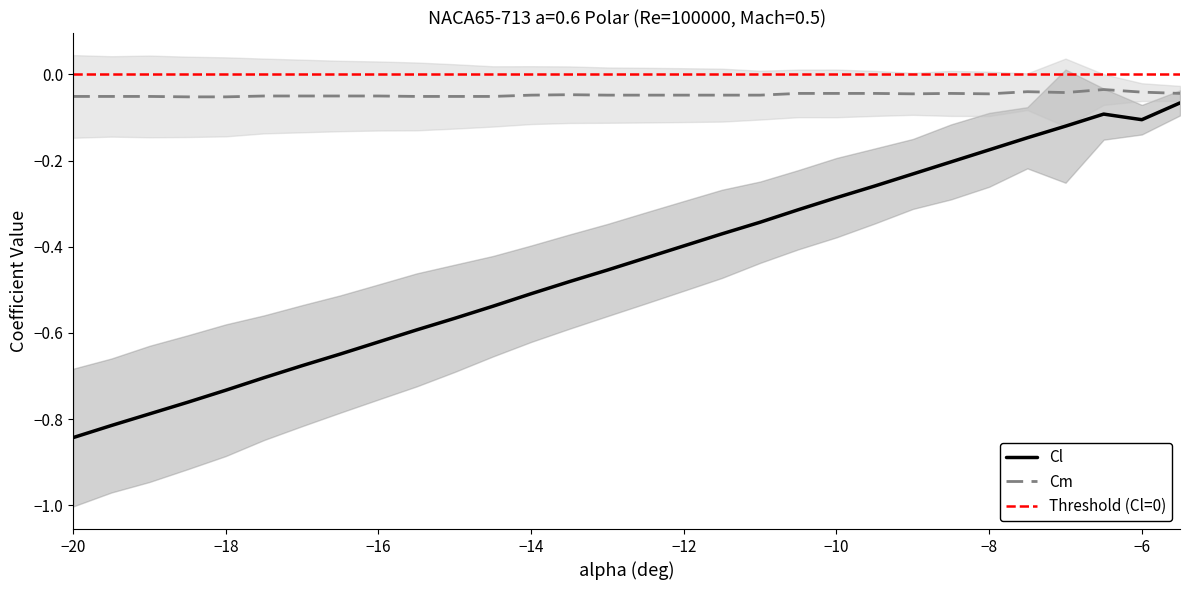

True or false: Cl and Cm cross at least once.

False